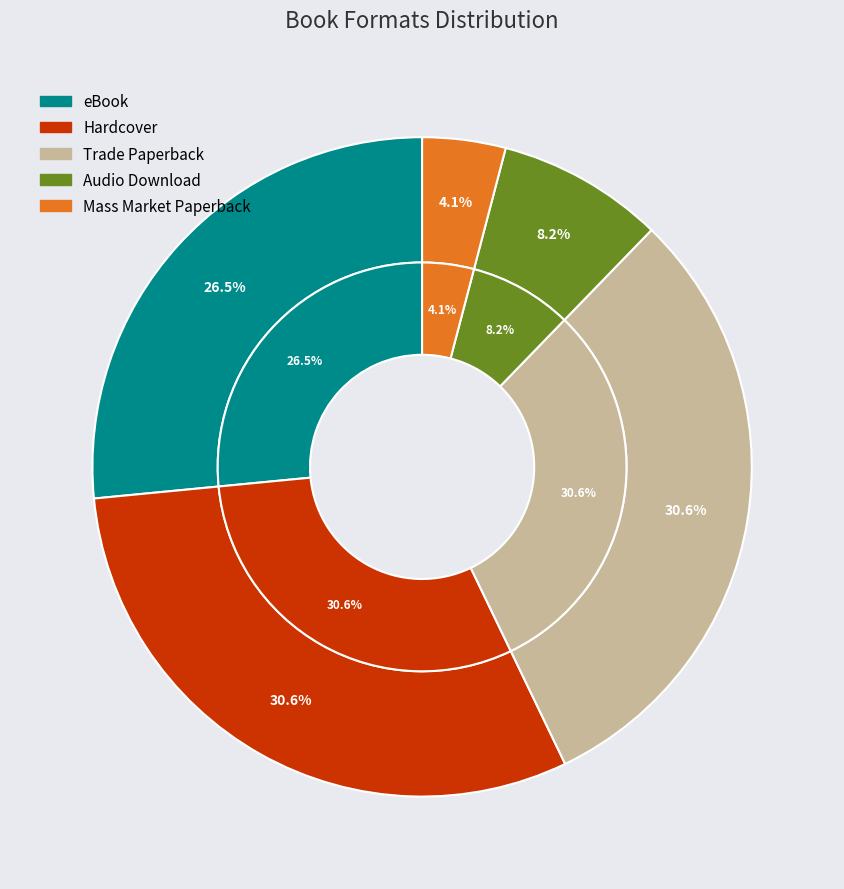

Rank the categories by value from highest to lowest.

Hardcover, Trade Paperback, eBook, Audio Download, Mass Market Paperback